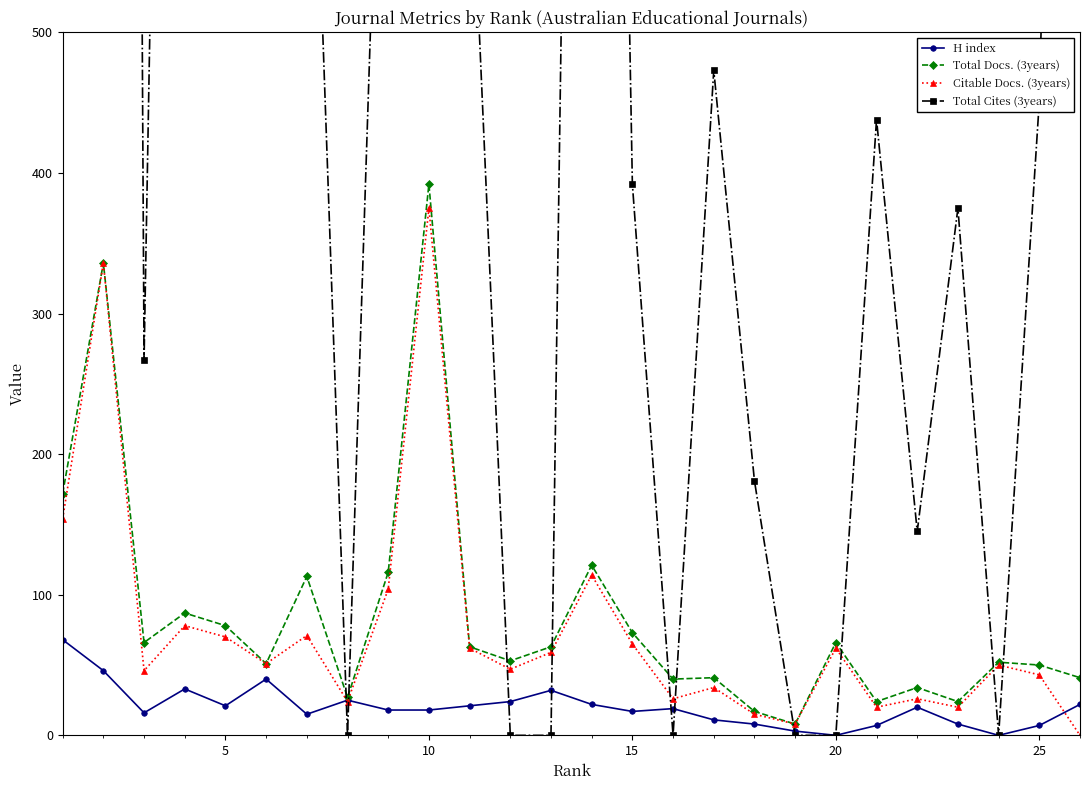

True or false: Total Docs. (3years) has more than 2 points higher than both neighbors.

True